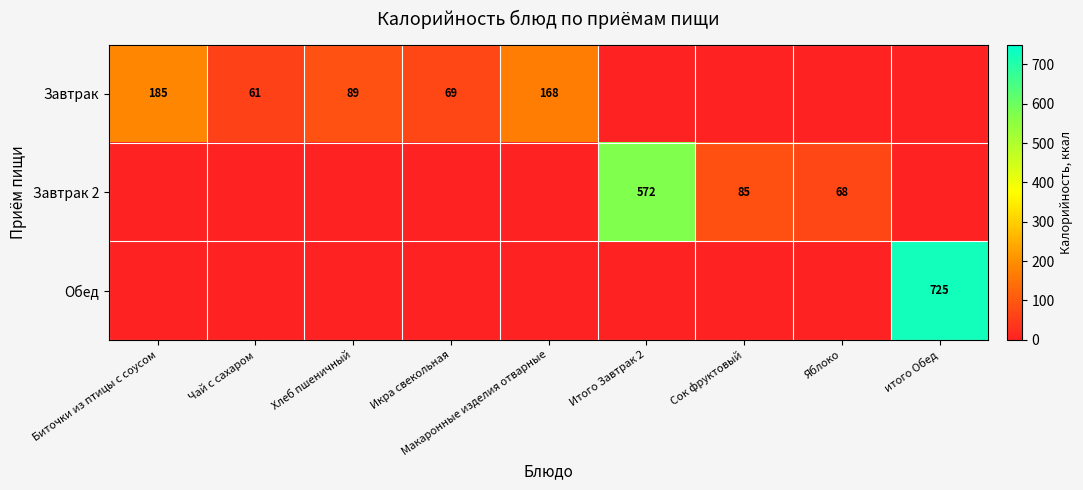

The Завтрак series shows 69 at Икра свекольная. True or false?

True